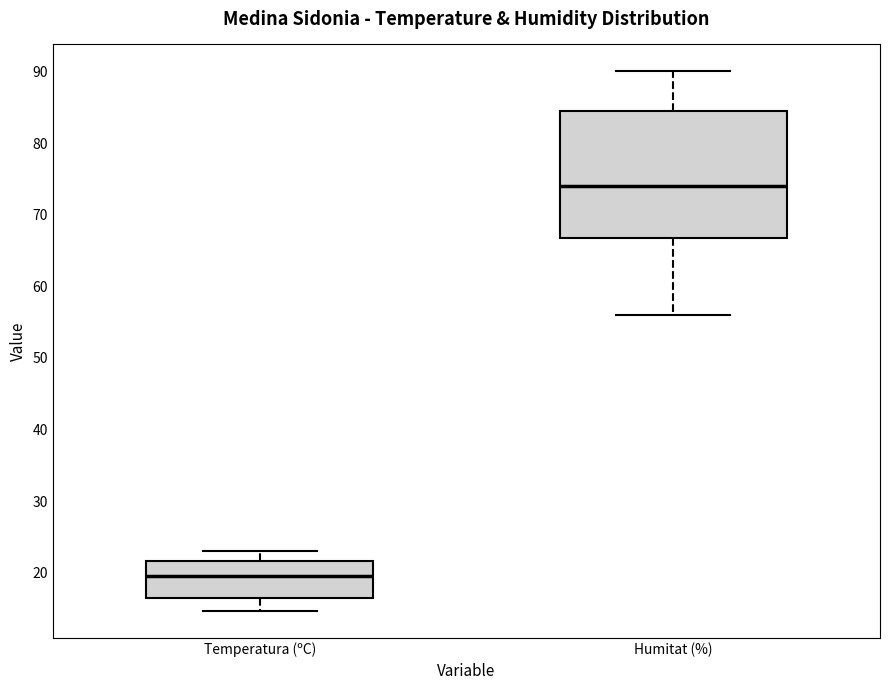

Which box has the highest median line?

Humitat (%)